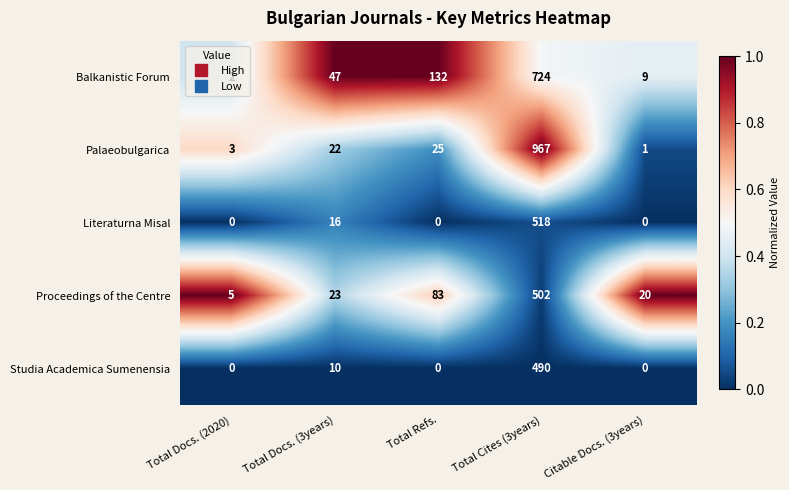

Between Total Docs. (2020) and Total Cites (3years), which series saw the biggest shift?

Palaeobulgarica